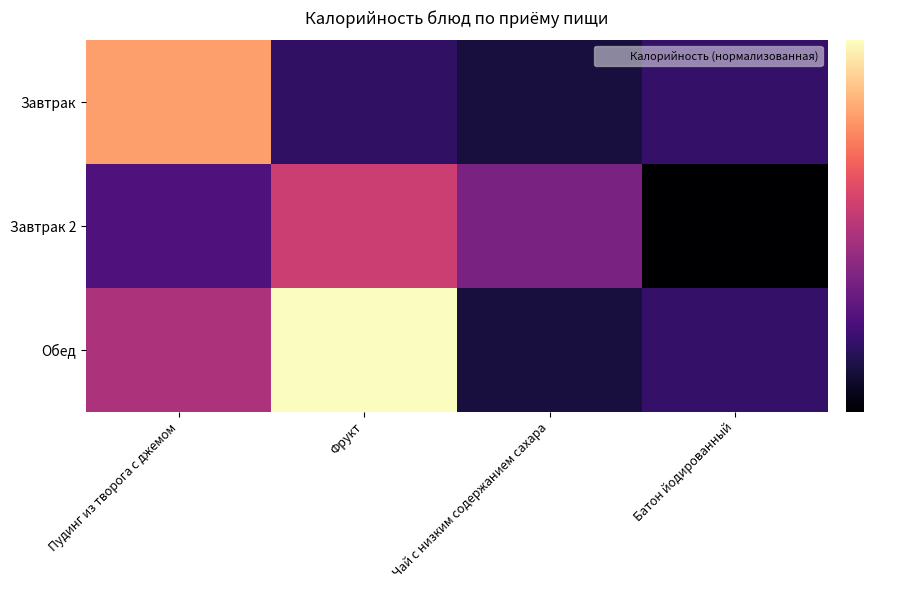

What is the difference between the highest and lowest values at Фрукт?

0.8